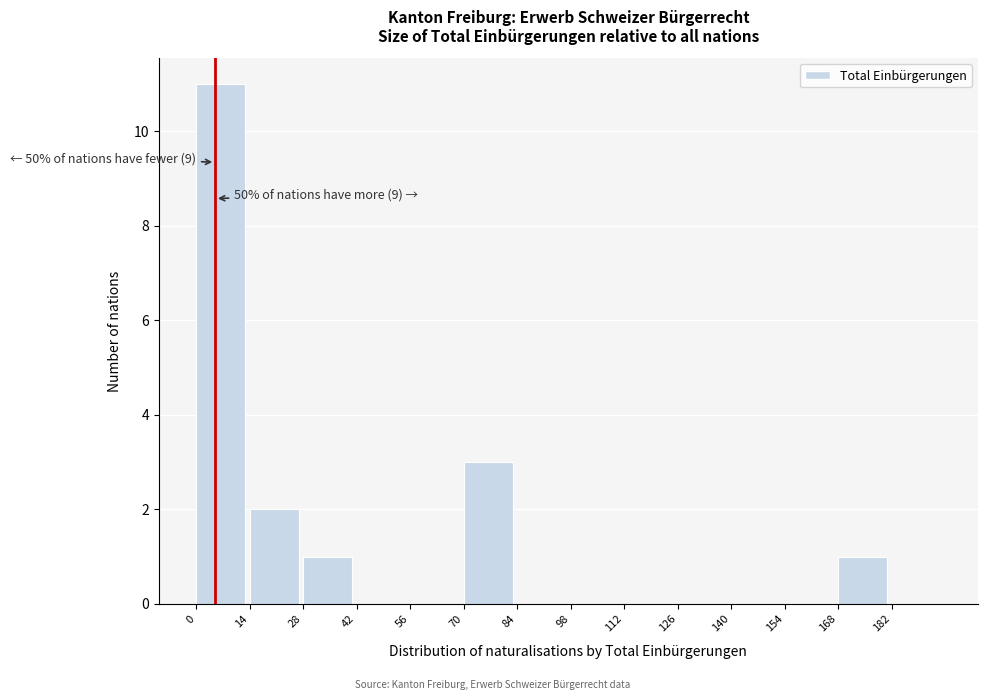

Over which range of the x-axis is the bar tallest?

0 to 14